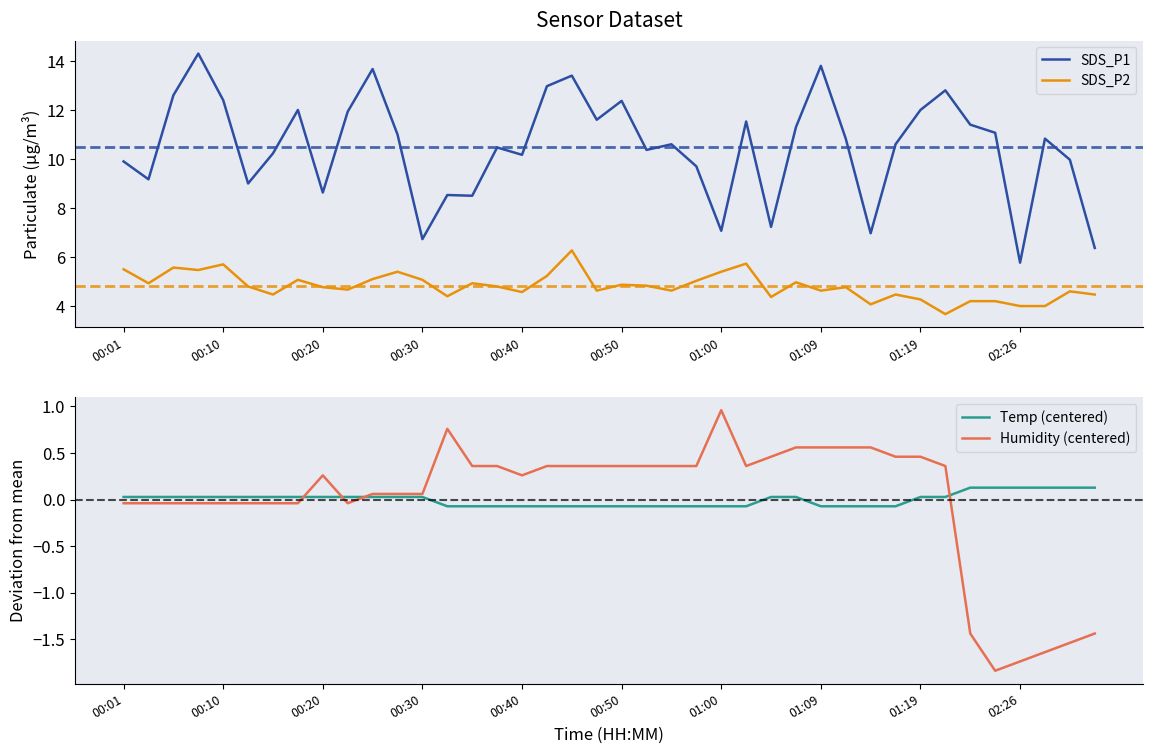

Reading left to right, what are all the values shown in this chart?

SDS_P1: 9.9	9.2	12.6	14.3	12.4	9.0	10.2	12.0	8.6	11.9	13.7	11.0	6.7	8.5	8.5	10.5	10.2	13.0	13.4	11.6	12.4	10.4	10.6	9.7	7.1	11.5	7.2	11.3	13.8	10.8	7.0	10.6	12.0	12.8	11.4	11.1	5.8	10.8	10.0	6.4
SDS_P2: 5.5	4.9	5.6	5.5	5.7	4.8	4.5	5.1	4.8	4.7	5.1	5.4	5.1	4.4	4.9	4.8	4.6	5.2	6.3	4.6	4.9	4.8	4.6	5.0	5.4	5.7	4.4	5.0	4.6	4.8	4.1	4.5	4.3	3.7	4.2	4.2	4.0	4.0	4.6	4.5
Temp (centered): 0.0	0.0	0.0	0.0	0.0	0.0	0.0	0.0	0.0	0.0	0.0	0.0	0.0	-0.1	-0.1	-0.1	-0.1	-0.1	-0.1	-0.1	-0.1	-0.1	-0.1	-0.1	-0.1	-0.1	0.0	0.0	-0.1	-0.1	-0.1	-0.1	0.0	0.0	0.1	0.1	0.1	0.1	0.1	0.1
Humidity (centered): -0.0	-0.0	-0.0	-0.0	-0.0	-0.0	-0.0	-0.0	0.3	-0.0	0.1	0.1	0.1	0.8	0.4	0.4	0.3	0.4	0.4	0.4	0.4	0.4	0.4	0.4	1.0	0.4	0.5	0.6	0.6	0.6	0.6	0.5	0.5	0.4	-1.4	-1.8	-1.7	-1.6	-1.5	-1.4